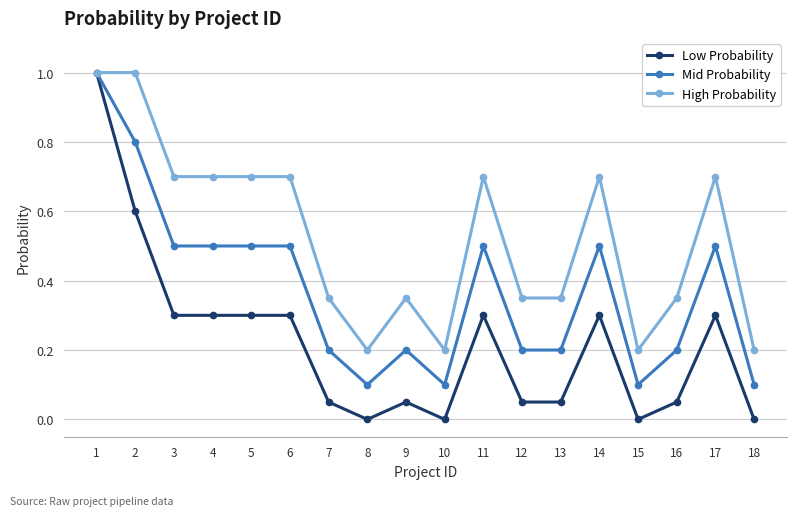

What is the highest value of the Mid Probability series?

1.0